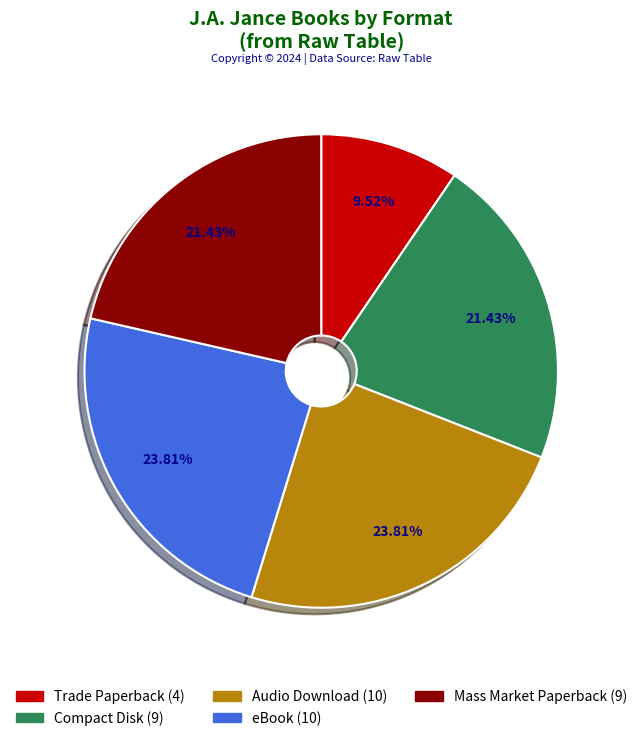

Which slice is the smallest?

Trade Paperback